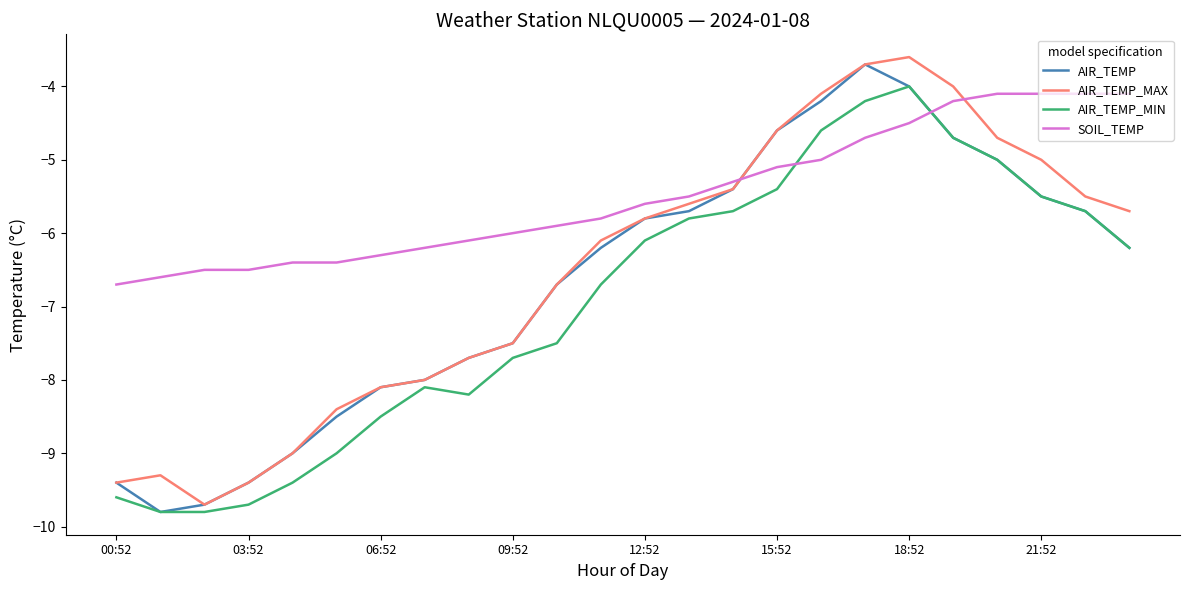

What is the difference between the maximum and second lowest values in the SOIL_TEMP series?

2.5